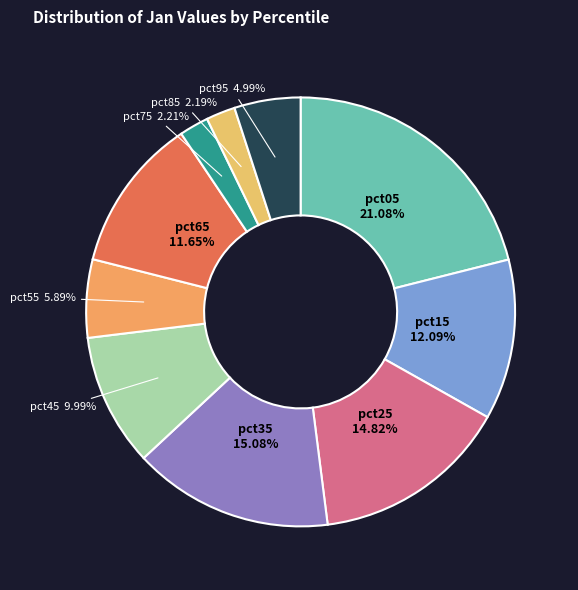

What portion of the pie excludes pct85?

97.8%